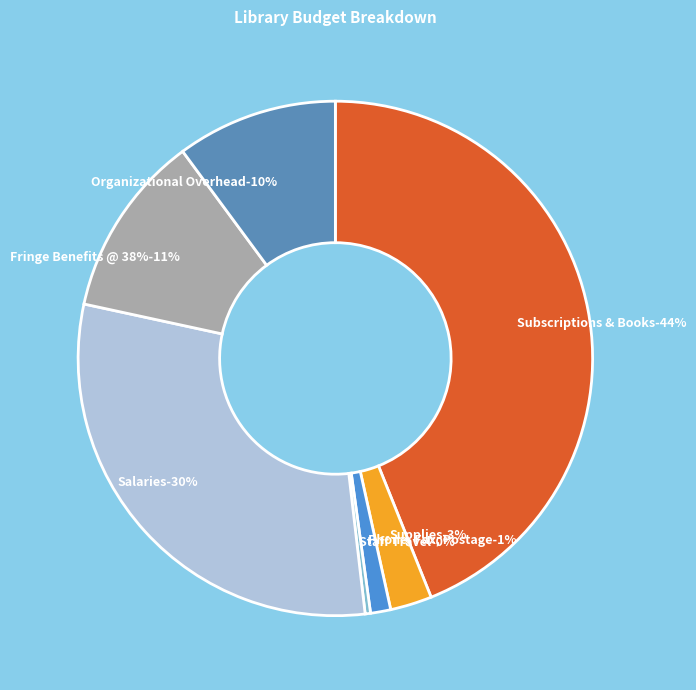

To the nearest percent, what is the difference between the Phone, Fax, Postage and Subscriptions & Books slice percentages?

43%